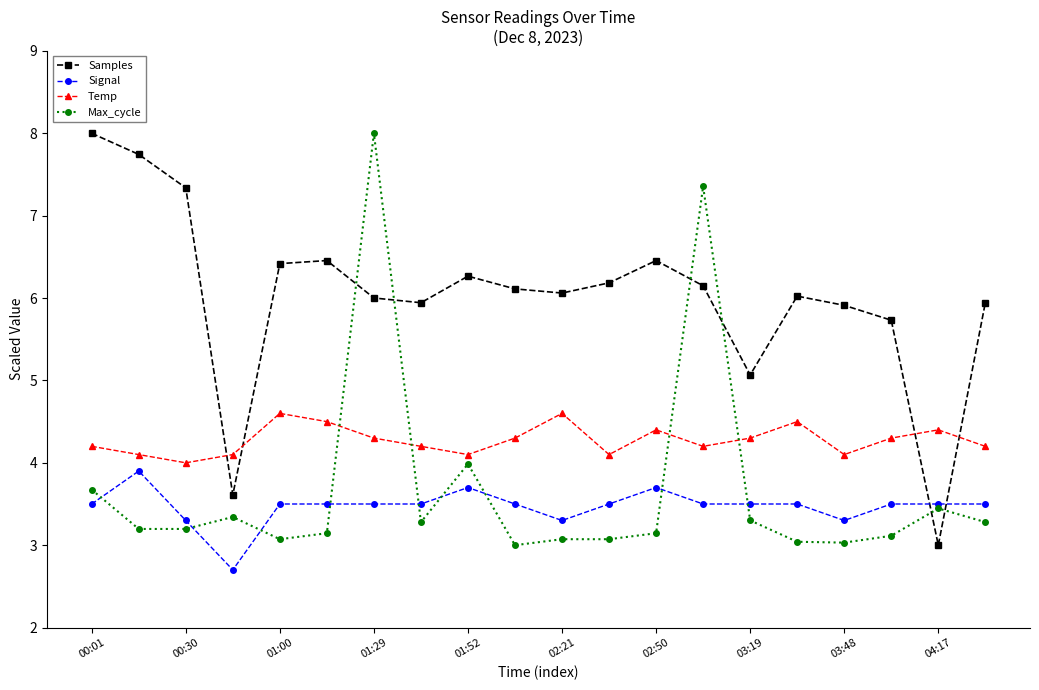

True or false: Max_cycle has more than 2 points higher than both neighbors.

True